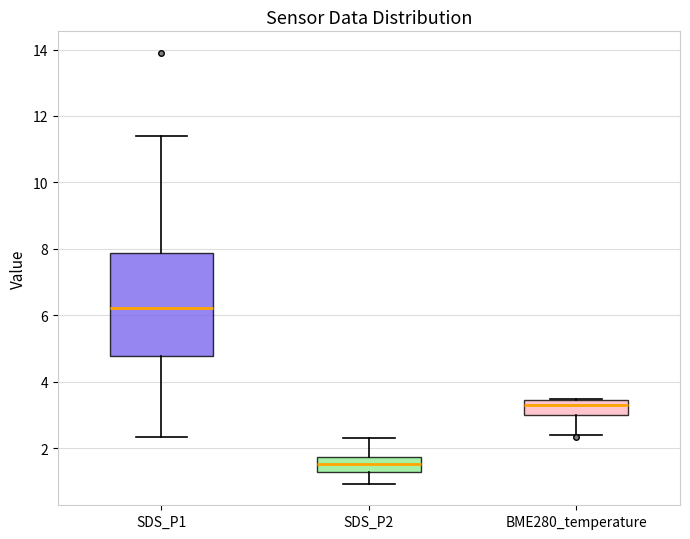

Where does the lower whisker of the box for SDS_P2 end on the y-axis? The values are not printed on the chart, so give them approximately, as read against the axis.

1.0